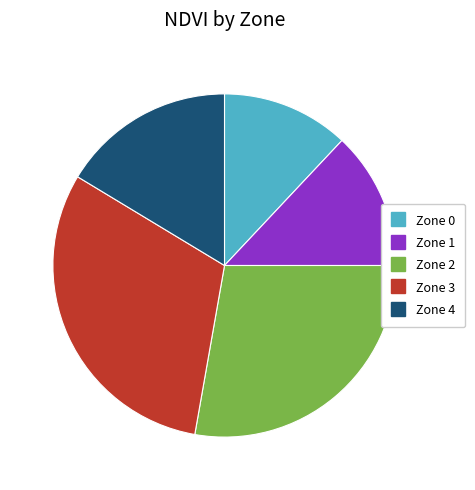

Do Zone 1 and Zone 4 together represent more than half of the pie?

No